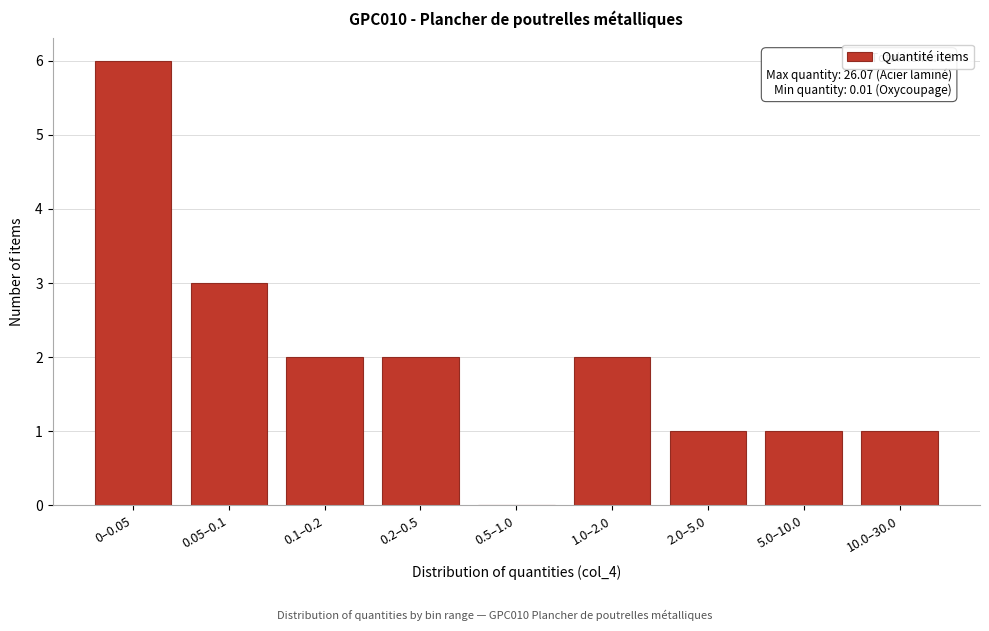

Reading left to right, what are all the values shown in this chart?

0–0.05=6	0.05–0.1=3	0.1–0.2=2	0.2–0.5=2	0.5–1.0=0	1.0–2.0=2	2.0–5.0=1	5.0–10.0=1	10.0–30.0=1